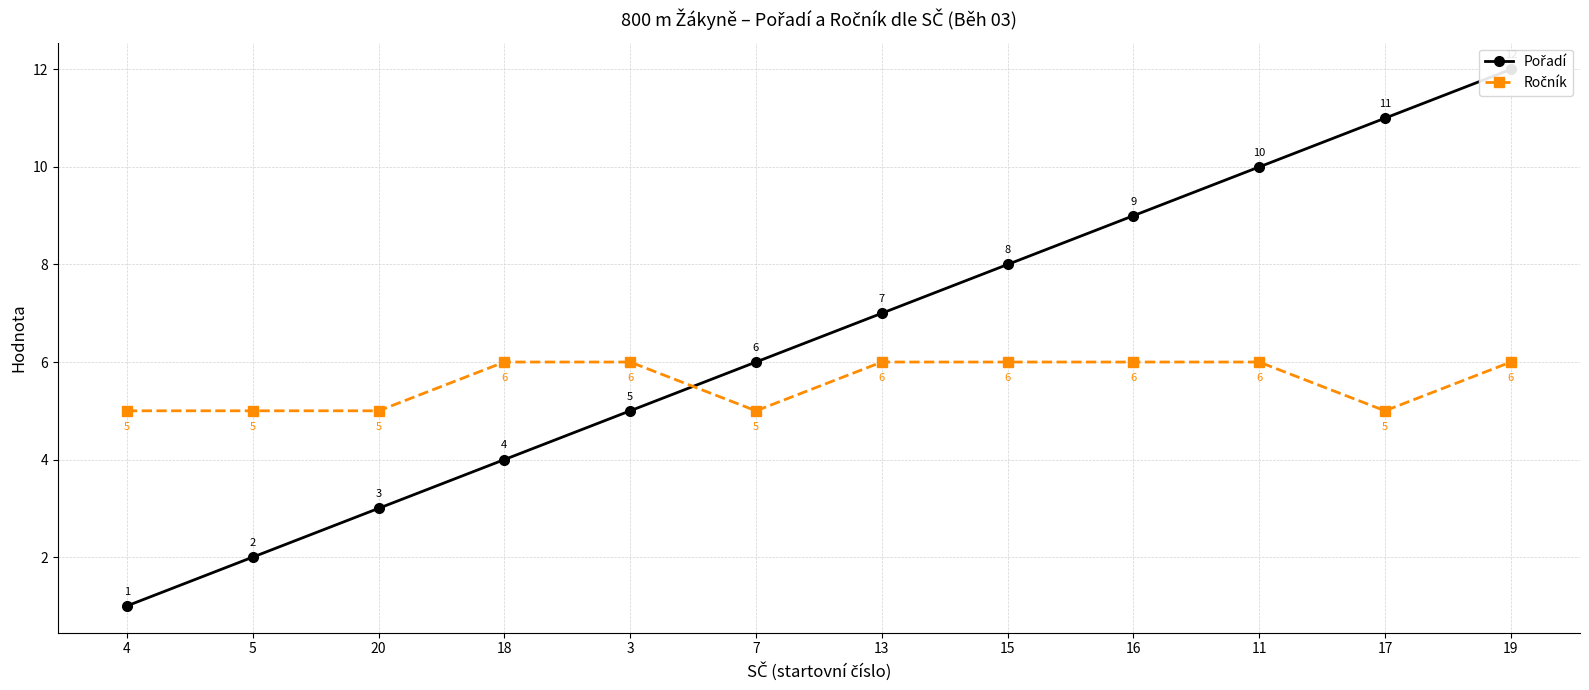

Which series has the widest spread of values?

Pořadí